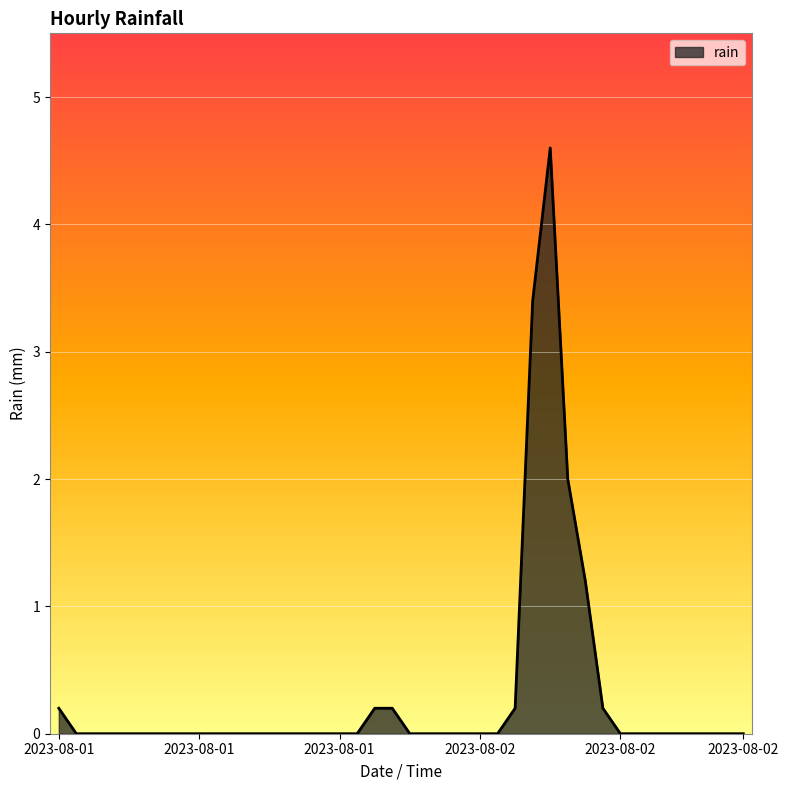

What is the maximum value shown in the chart?

4.6